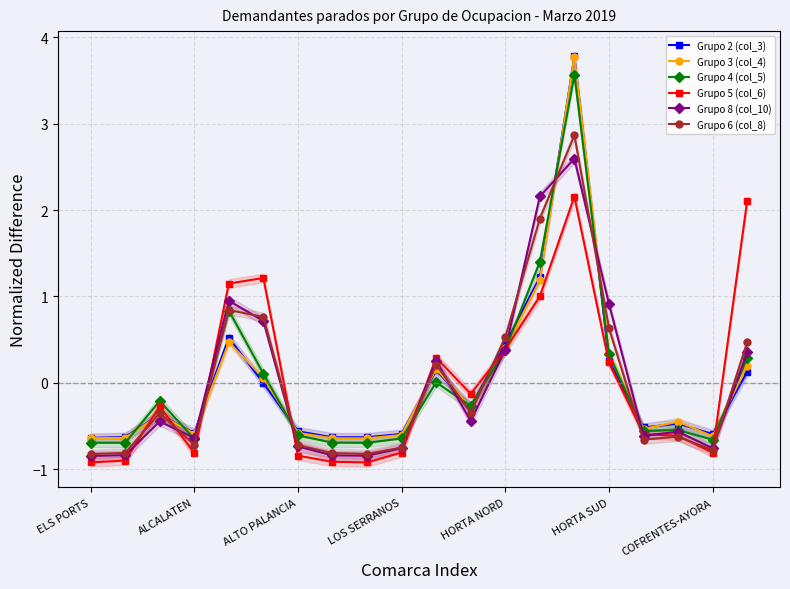

What is the value of the Grupo 4 (col_5) point at the 13th from the left?

0.4